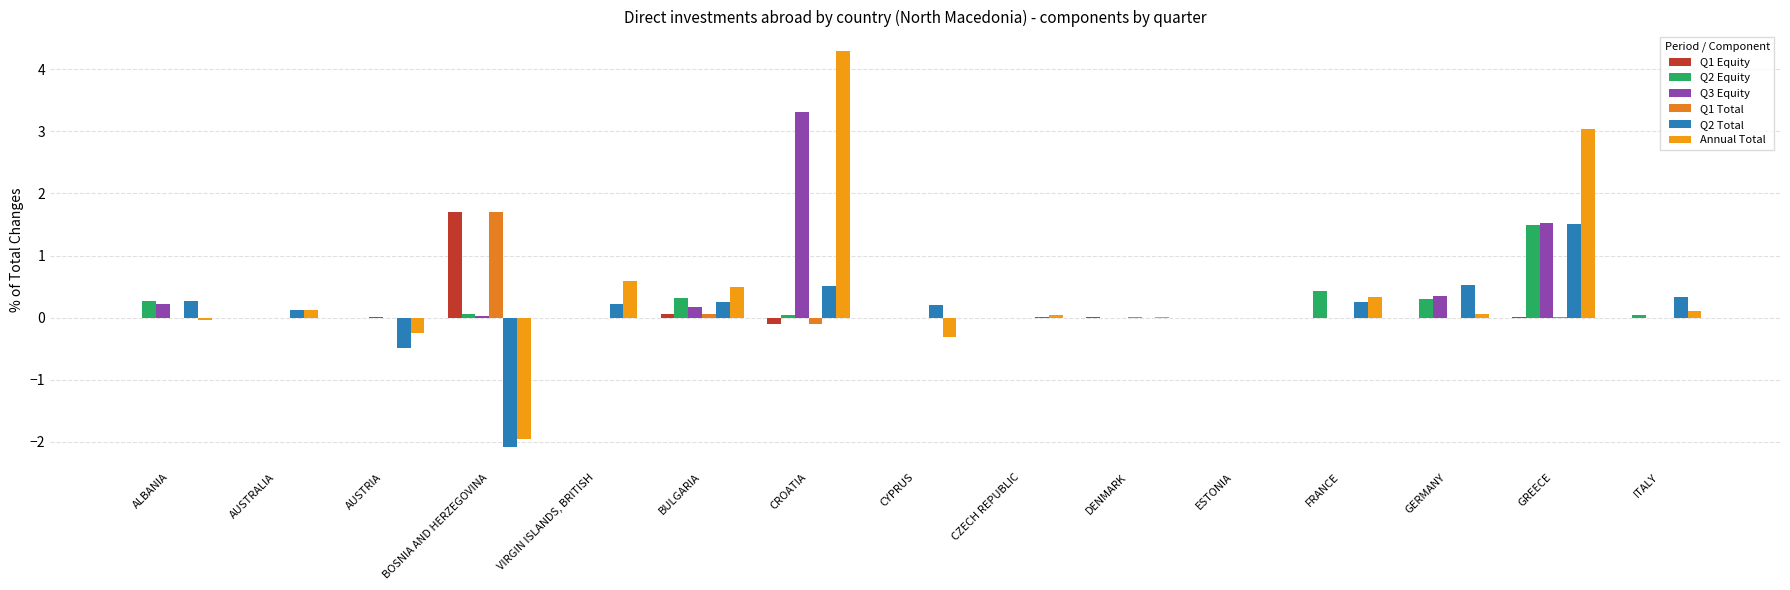

How many distinct data groups are displayed?

6